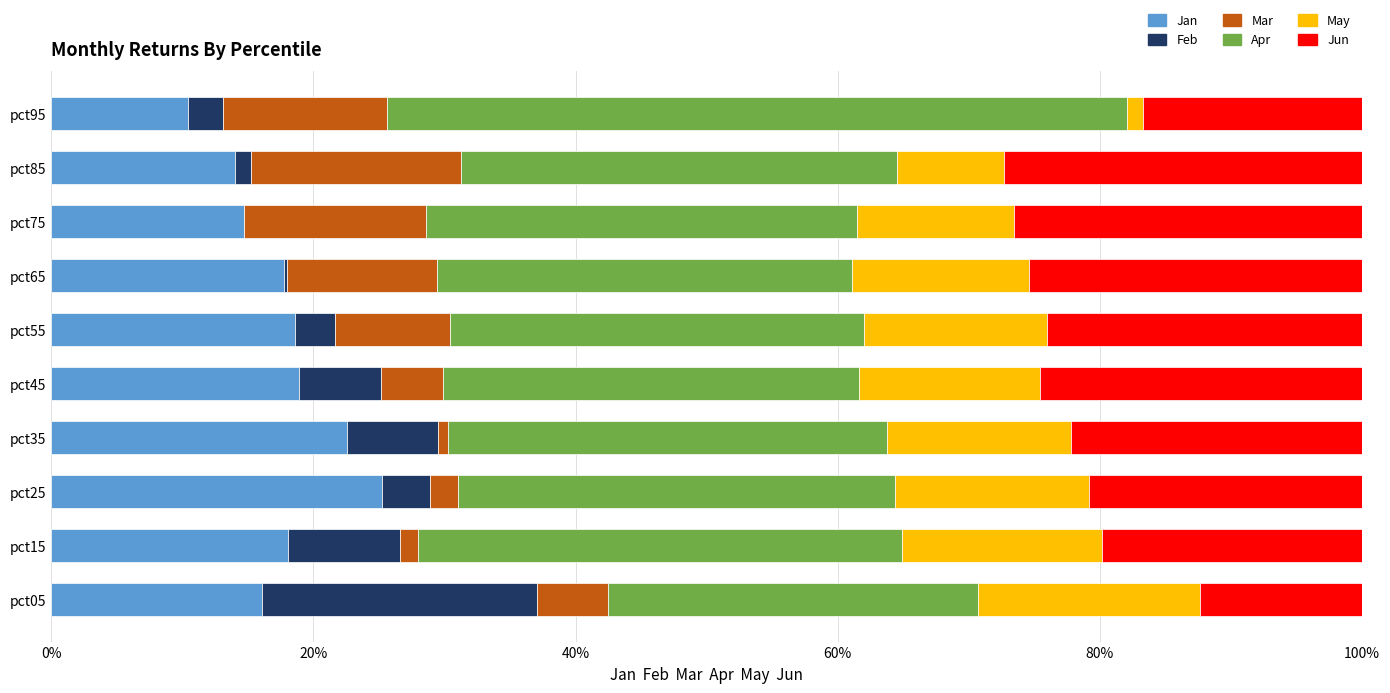

What is the sum of all Jan values?

1.8